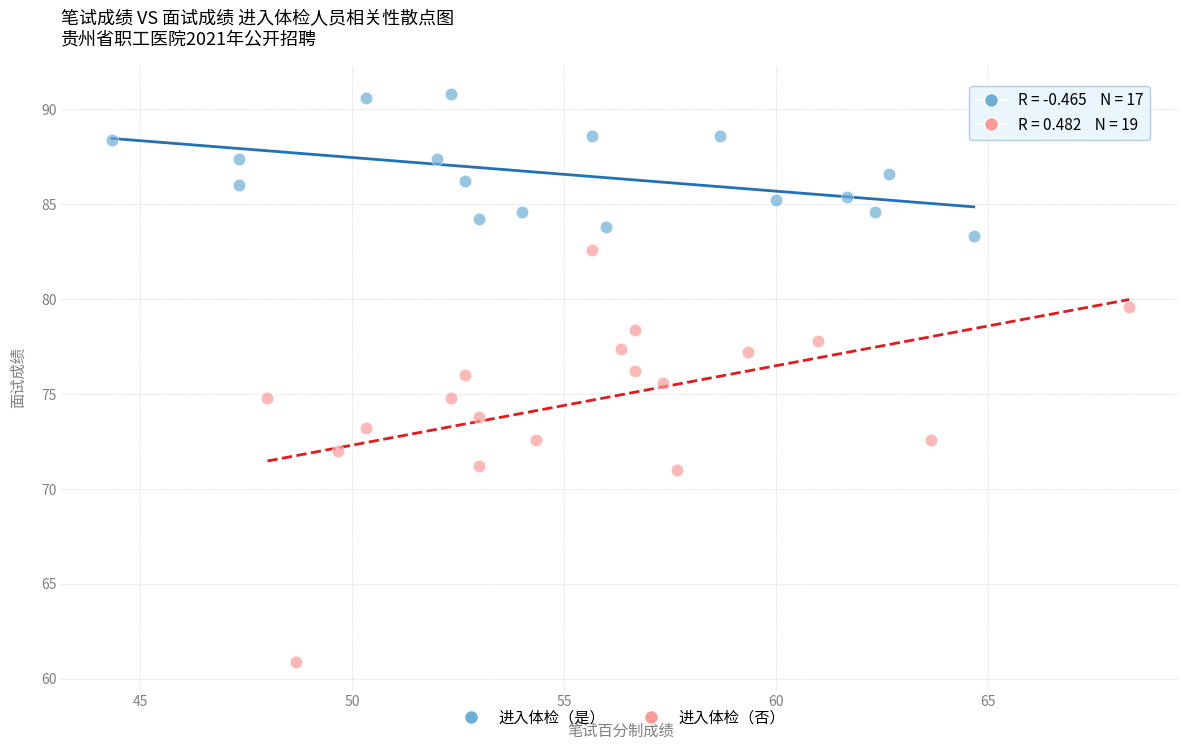

Which series contains the lowest Y value?

进入体检（否）